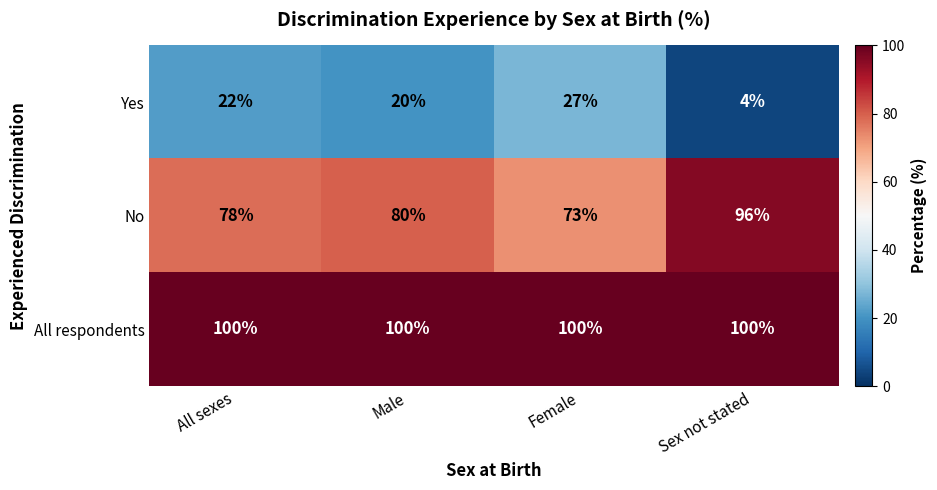

What is the sum of the All respondents values at Female and Male?

200